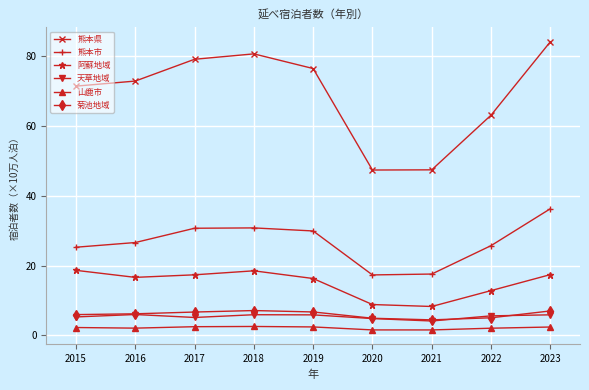

Which category has the highest value across all series?

2023